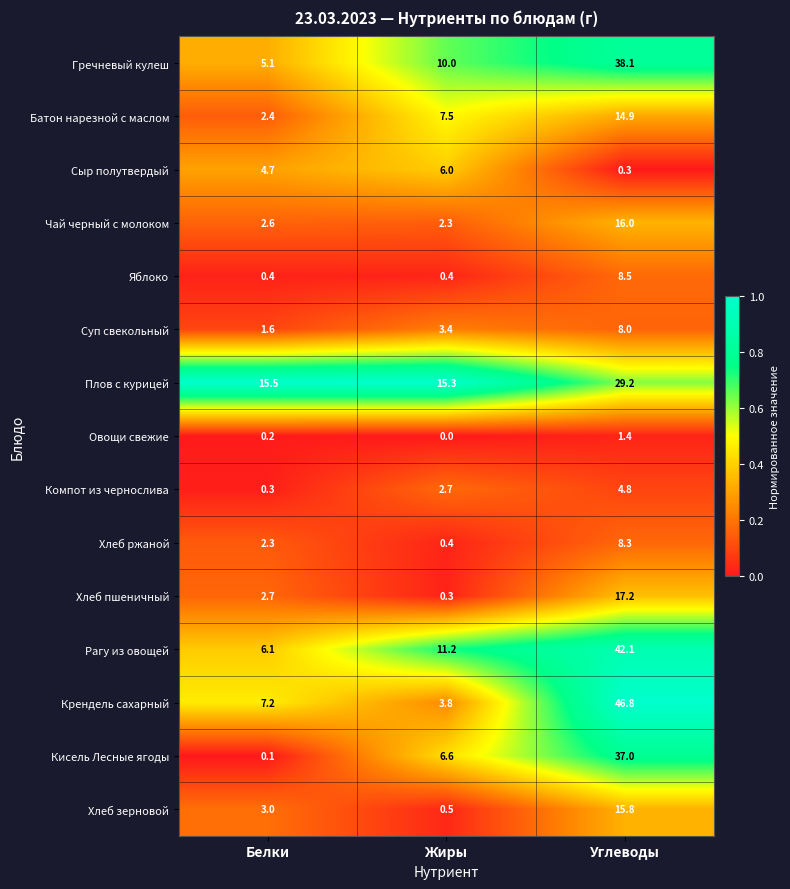

At Белки, list the series in order from largest to smallest.

Плов с курицей, Крендель сахарный, Рагу из овощей, Гречневый кулеш, Сыр полутвердый, Хлеб зерновой, Хлеб пшеничный, Чай черный с молоком, Батон нарезной с маслом, Хлеб ржаной, Суп свекольный, Яблоко, Компот из чернослива, Овощи свежие, Кисель Лесные ягоды